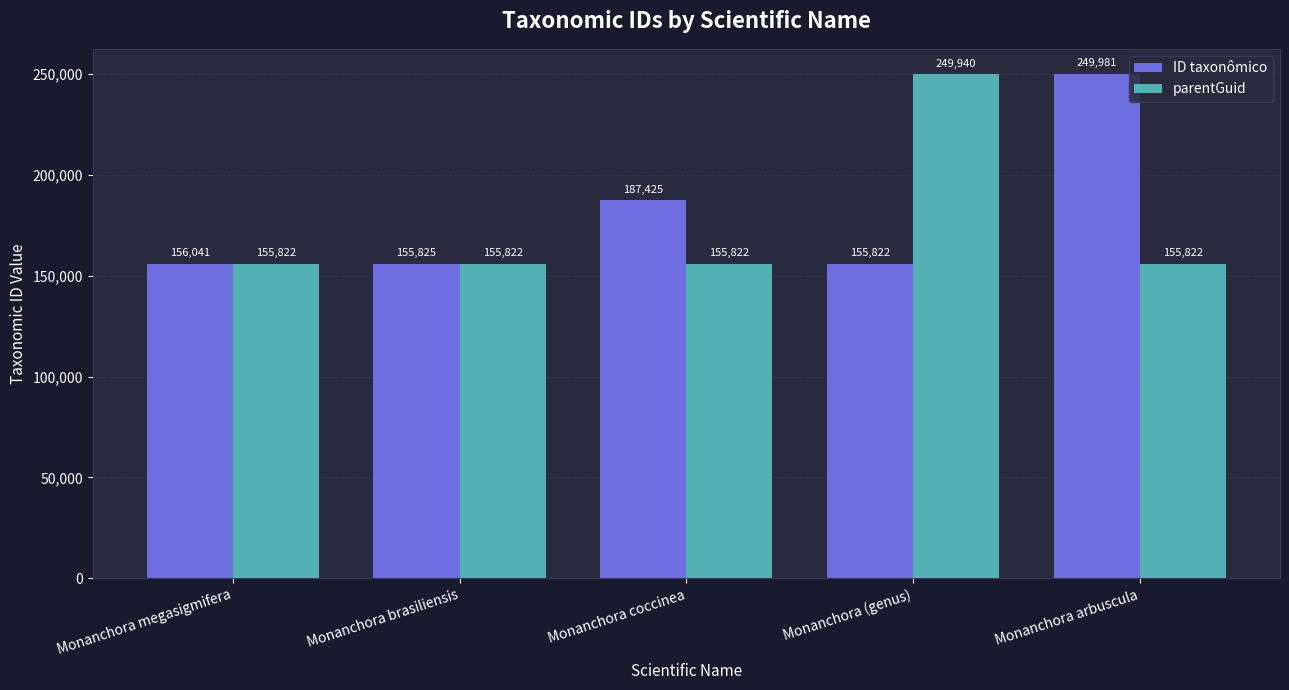

How many series are shown in this chart?

2